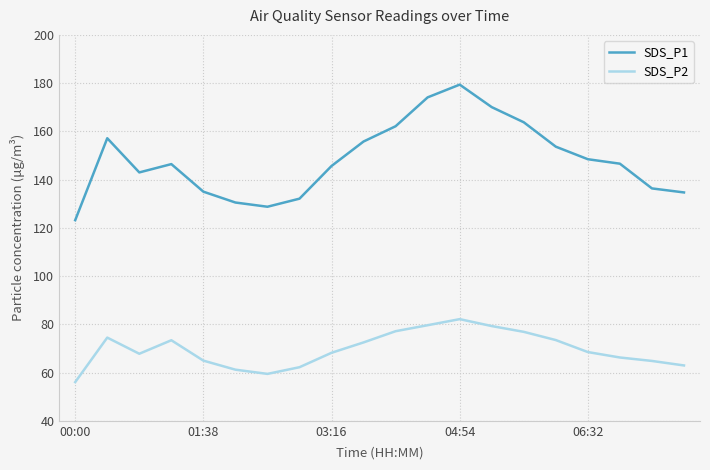

Which series has the largest total across all categories?

SDS_P1